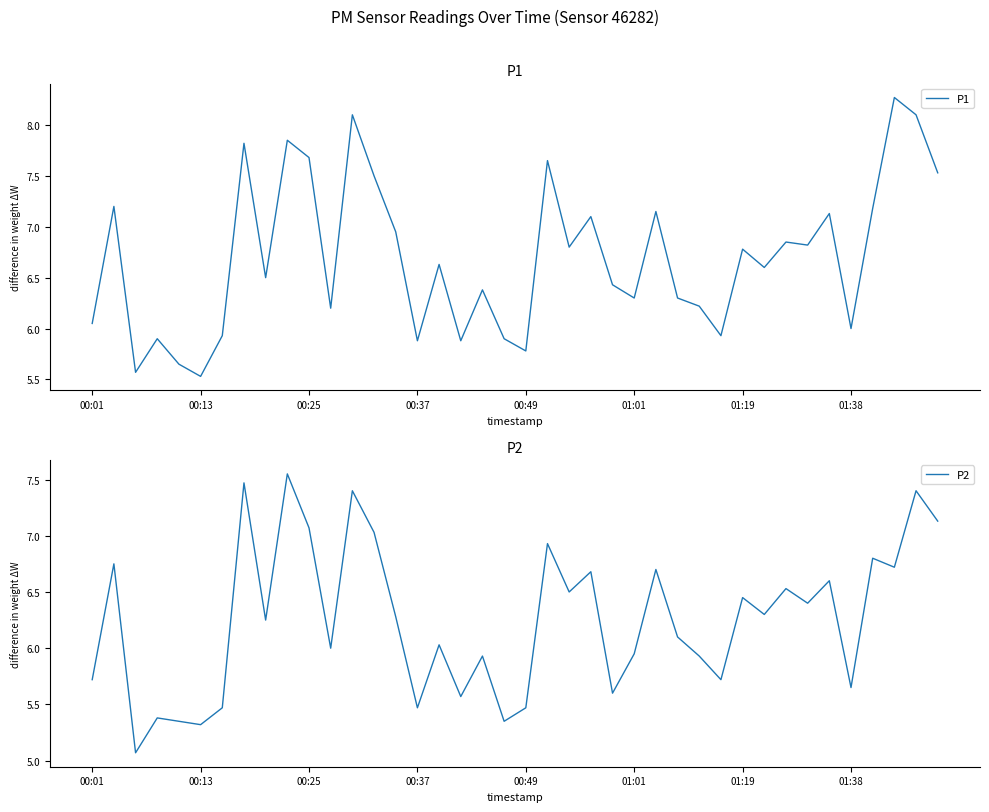

At which category is the sum across all series the highest?

12